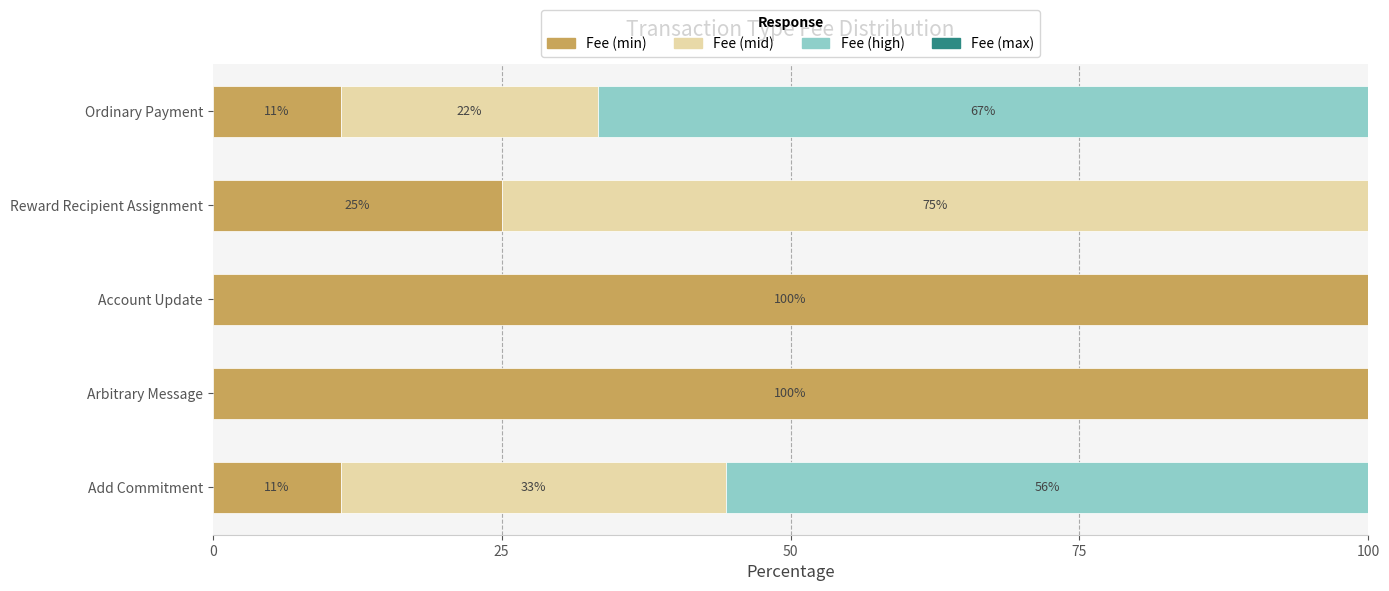

Where is Fee (min) nearest to the value 55?

Reward Recipient Assignment